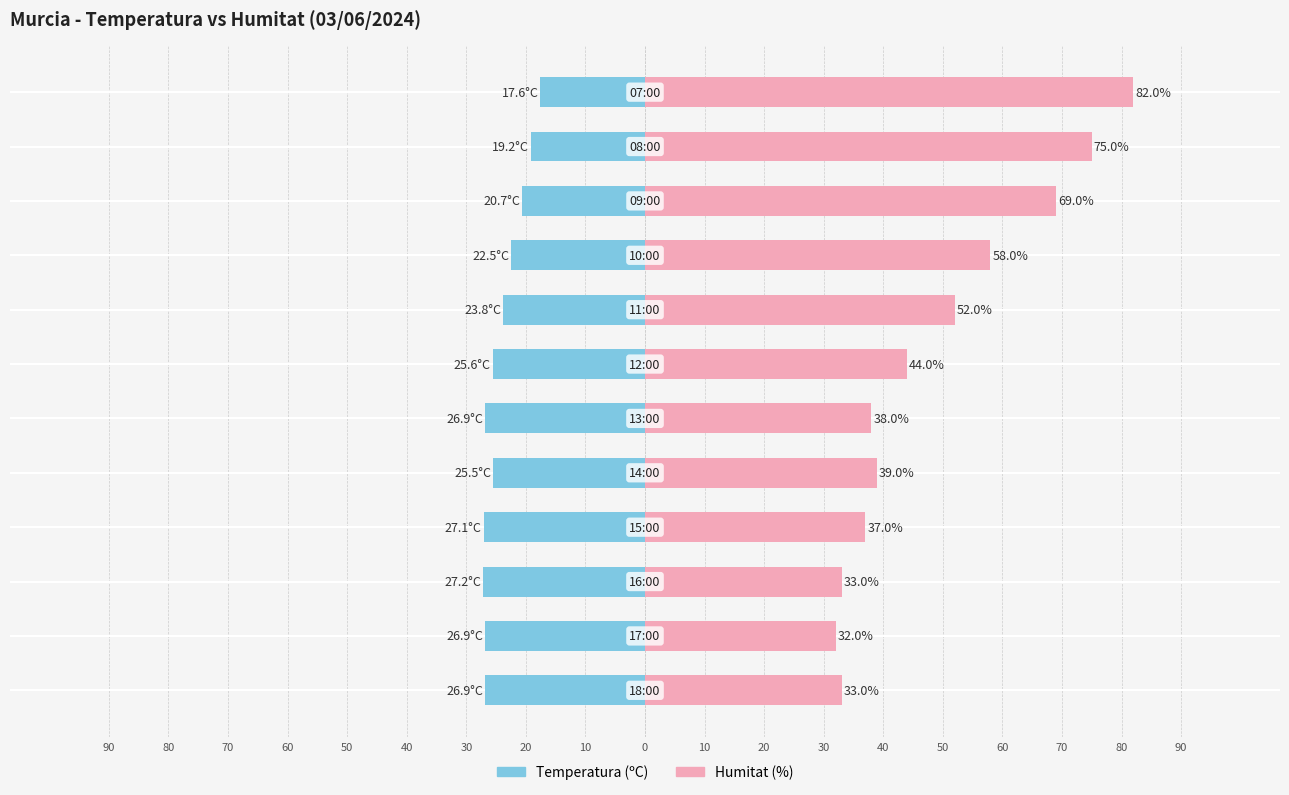

What is the difference between the highest and lowest values at 70?

60.2